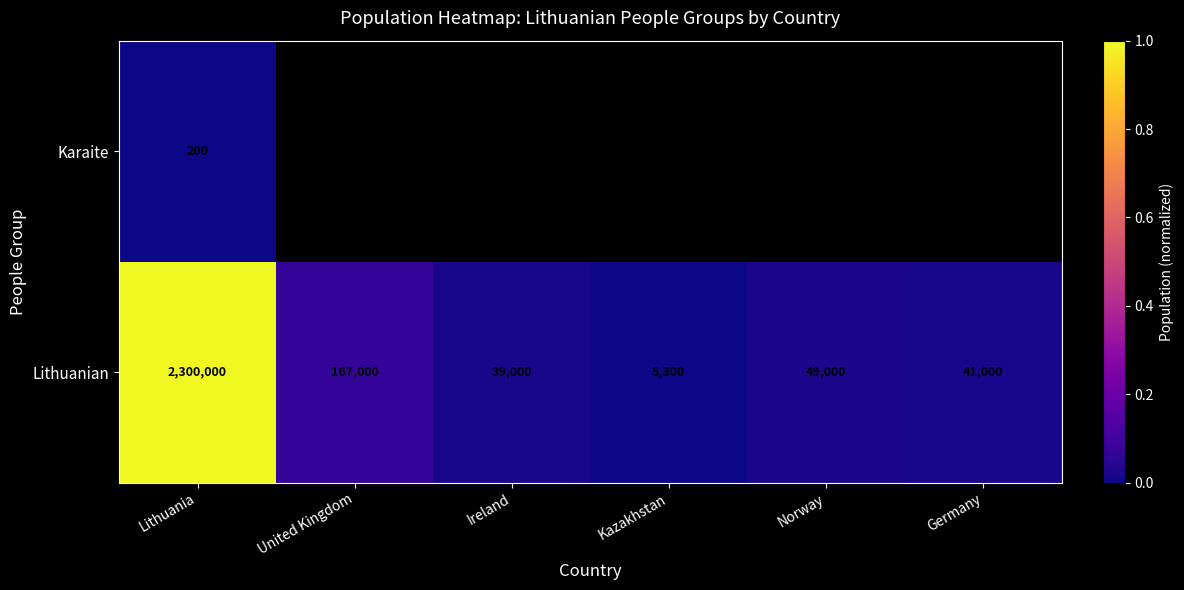

At which label does Lithuanian first exceed 49000?

Lithuania